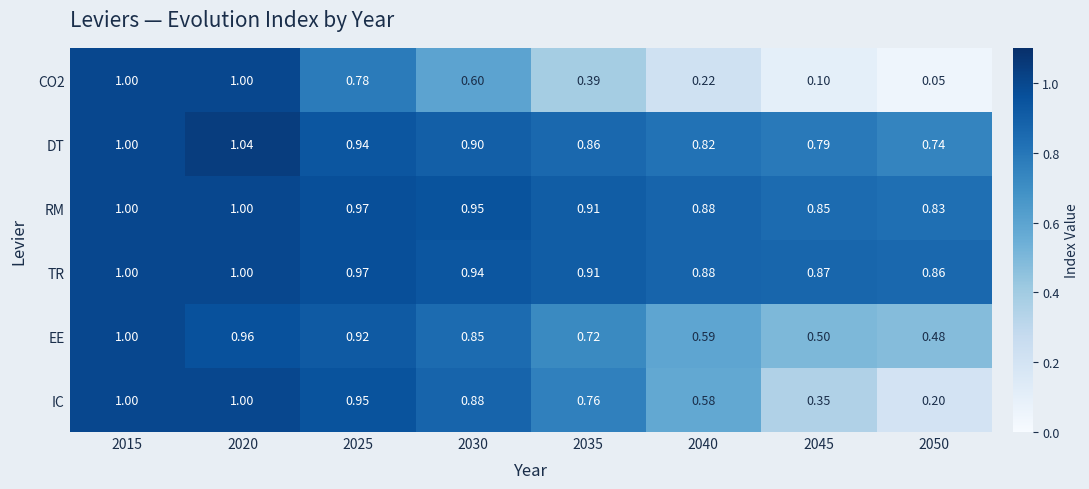

Between 2040 and 2050, which series saw the biggest shift?

IC